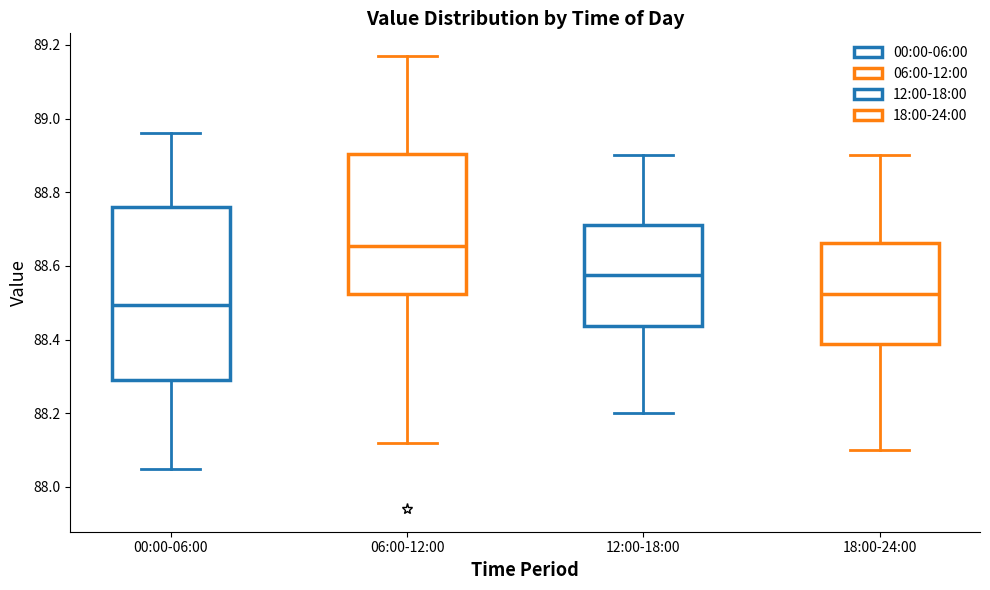

Where does the median line of the box for 06:00-12:00 sit on the y-axis? The values are not printed on the chart, so give them approximately, as read against the axis.

88.66